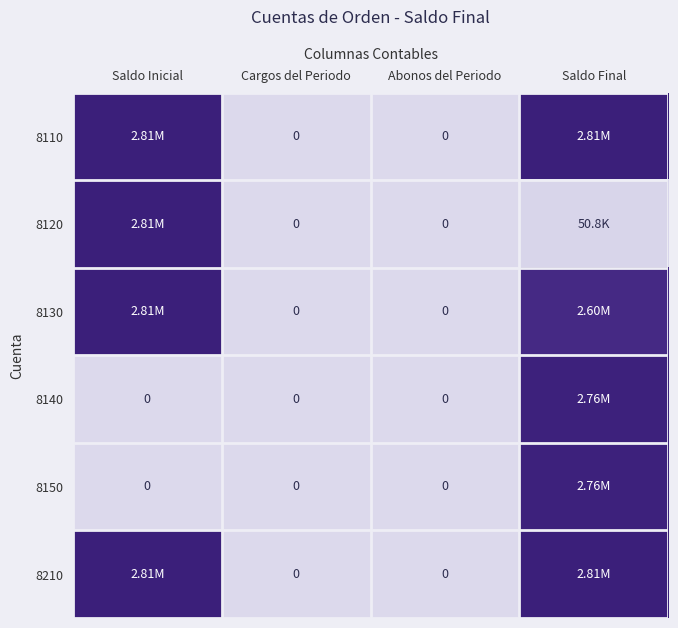

List the series in order of their peak value, highest first.

8110, 8120, 8130, 8210, 8140, 8150